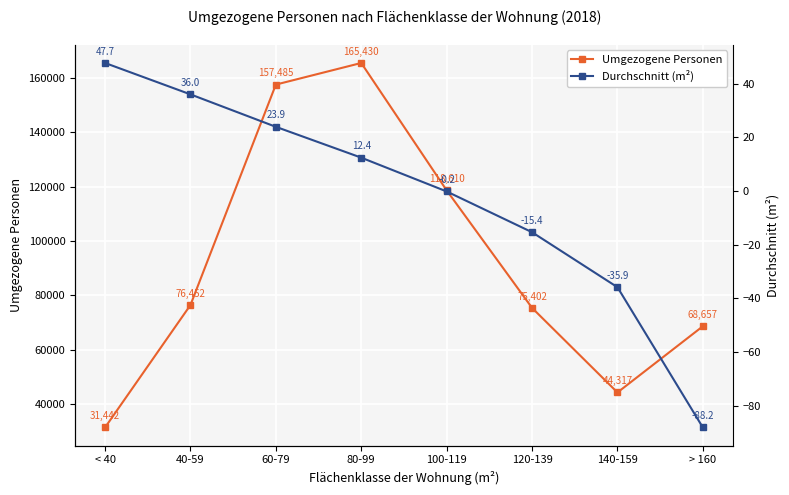

Reading left to right, extract all data points from this chart.

Umgezogene Personen: 31442.0	76452.0	157485.0	165430.0	118610.0	75402.0	44317.0	68657.0
Durchschnitt (m²): 47.7	36.0	23.9	12.4	-0.2	-15.4	-35.9	-88.2